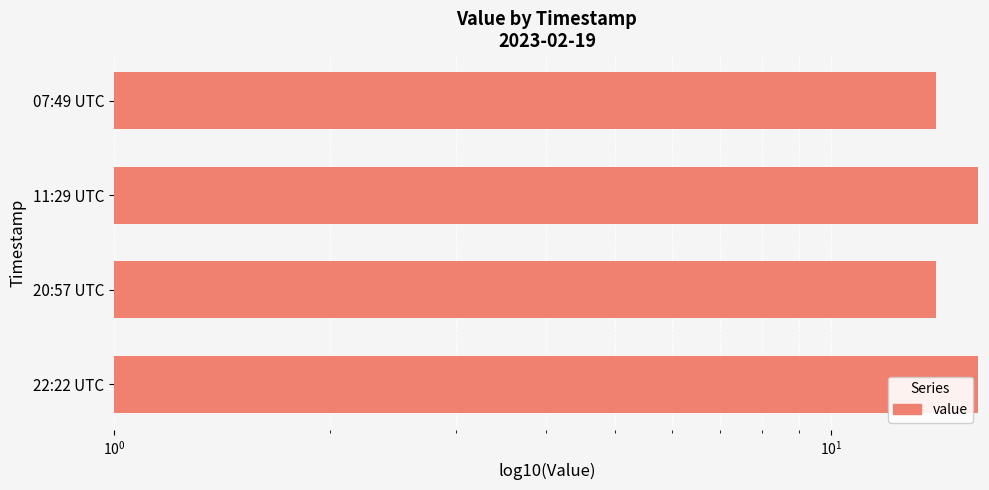

How many bars are there in total?

4